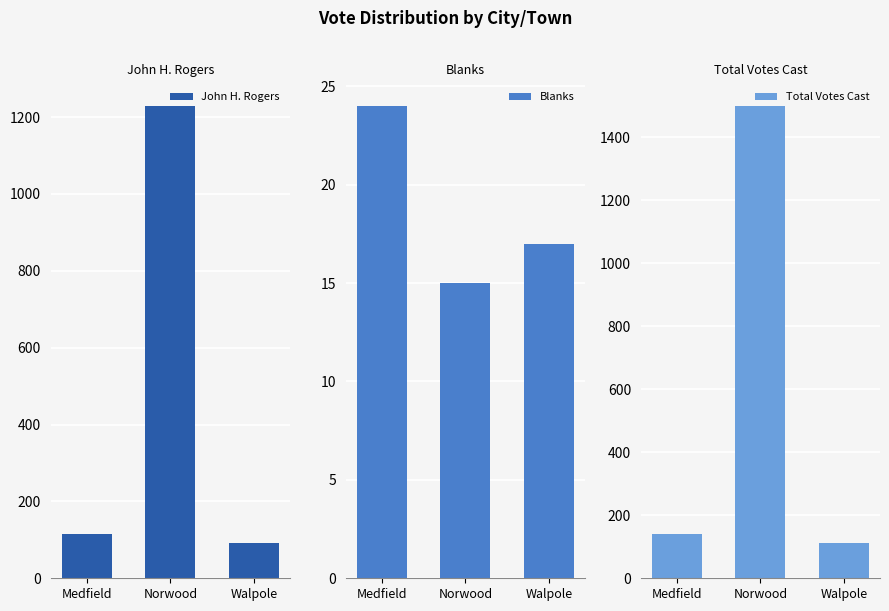

At which label is John H. Rogers closest to 661?

Medfield